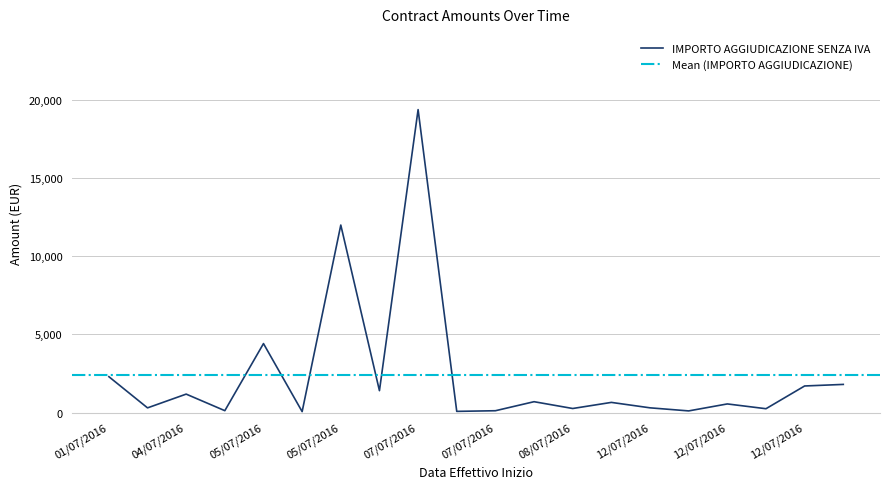

What is the sum of the values at 07/07/2016 and 05/07/2016?

23776.9